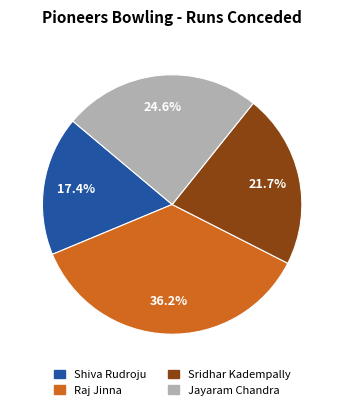

Combined, what portion of the pie is Sridhar Kadempally and Shiva Rudroju?

39.1%